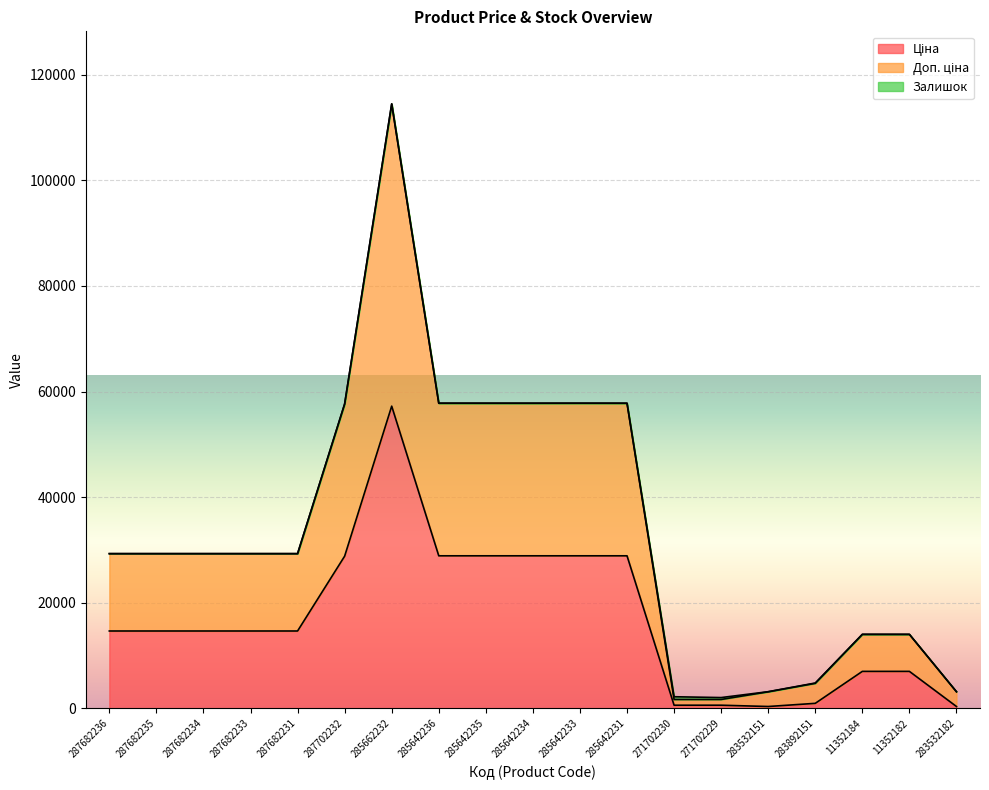

What is the difference between the highest and lowest values at 287682231?

14649.6